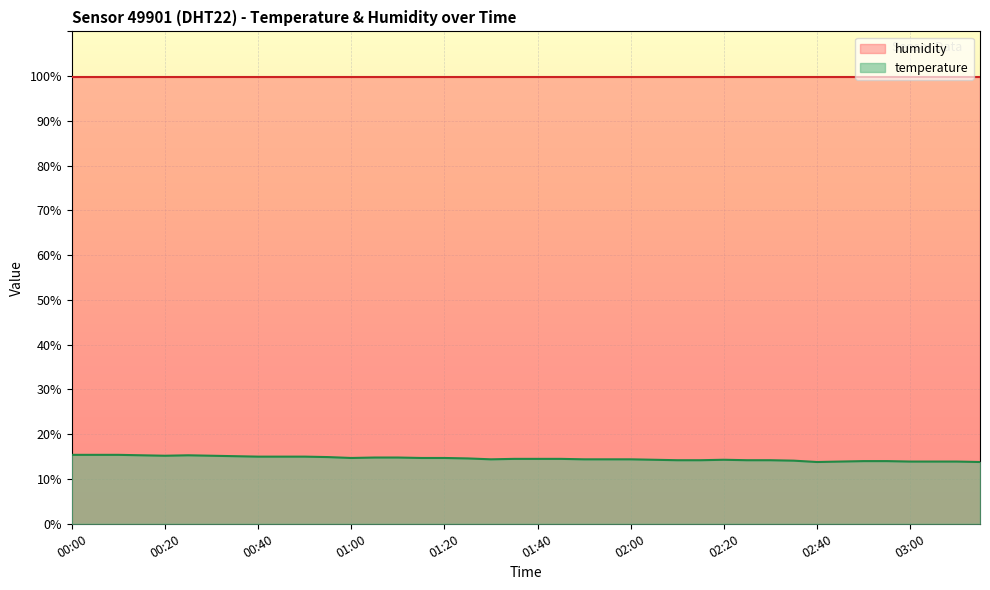

What is the minimum value shown in the chart?

13.8